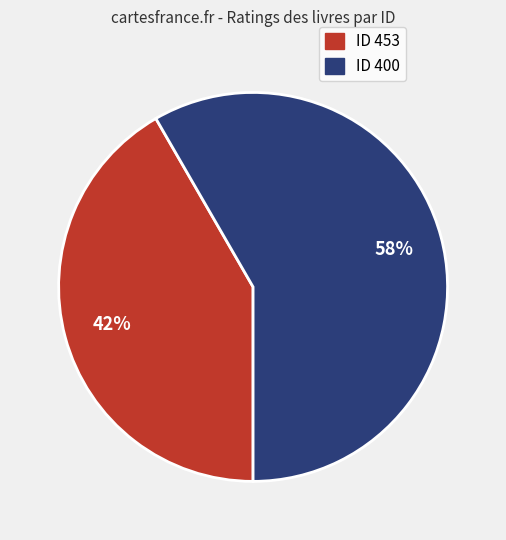

To the nearest percent, what is the average slice percentage?

50%